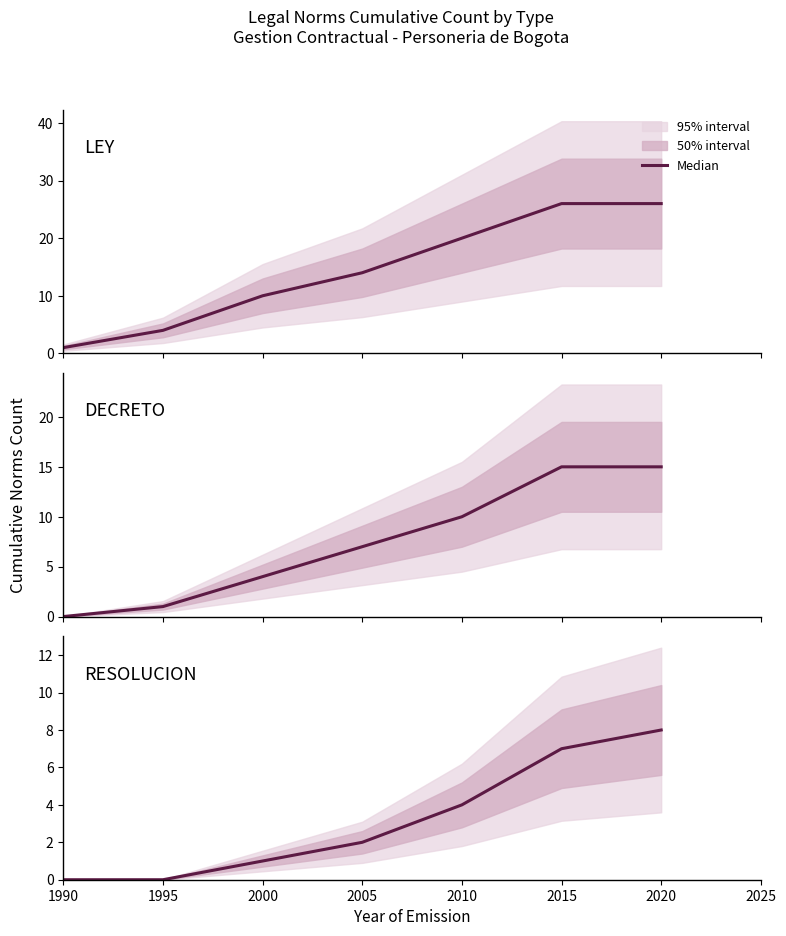

List the series in order of their overall mean, lowest first.

RESOLUCION, DECRETO, LEY